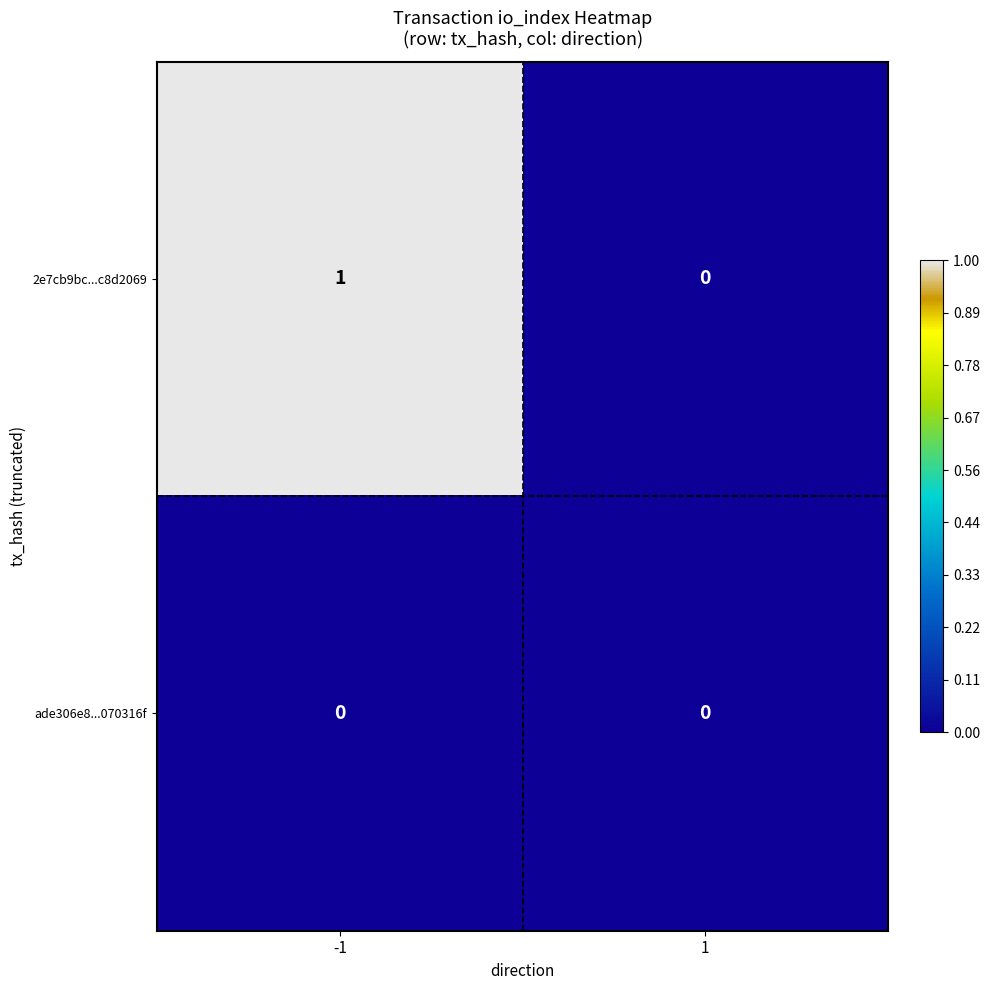

List the labels in order of 2e7cb9bc...c8d2069 value, largest first.

-1, 1